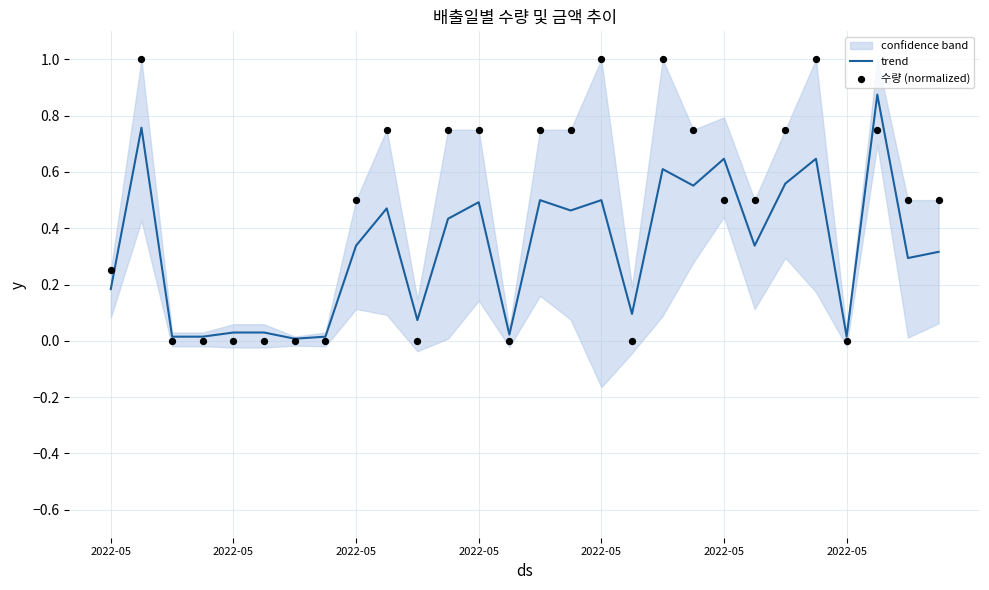

At which category is the sum across all series the highest?

2022-05